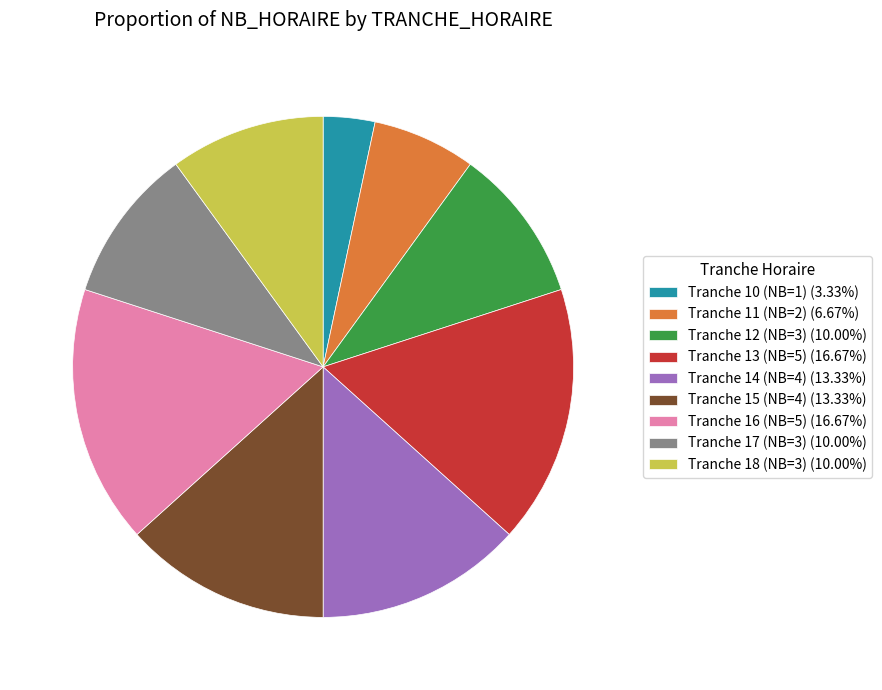

How many slices are in this pie chart?

9